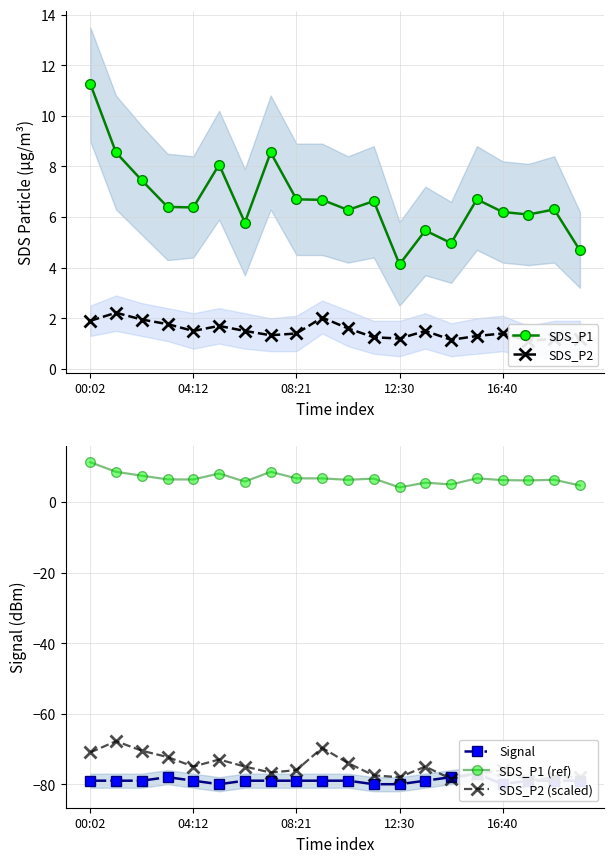

What is the lowest value of the SDS_P1 (ref) series?

4.1